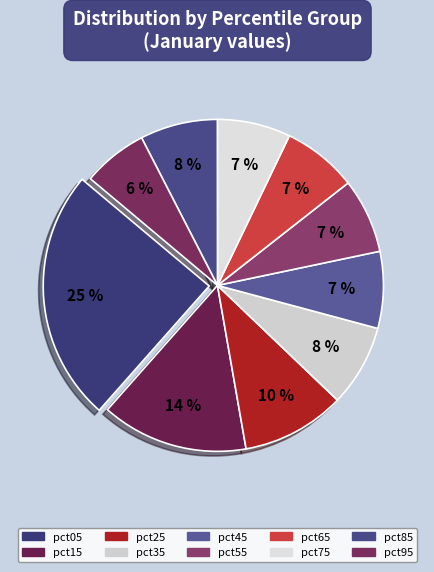

To the nearest percent, what percentage of the pie is pct15?

14%